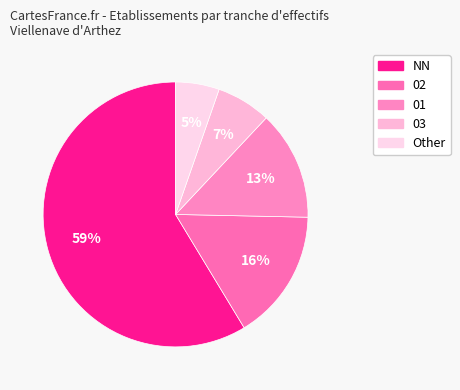

Which category has the biggest portion of the pie?

NN